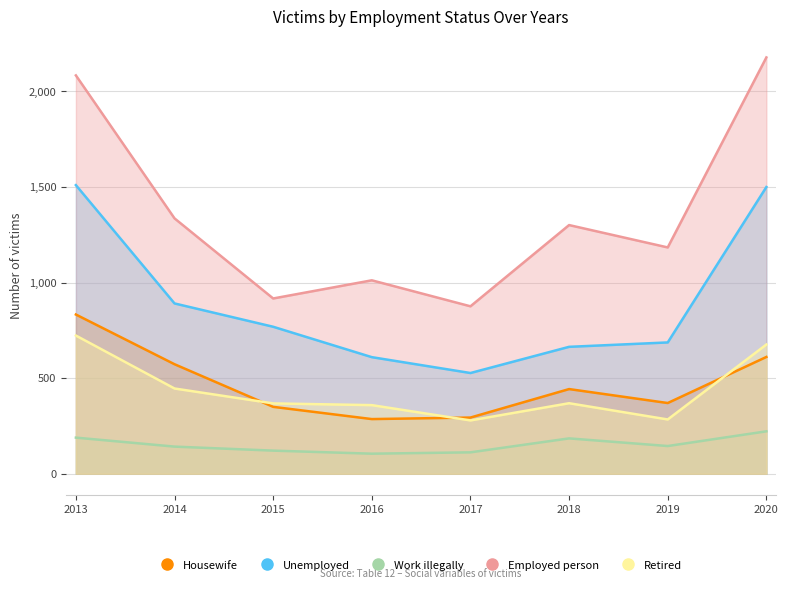

Reading right to left, extract all data points from this chart.

Housewife: 2020=611	2019=370	2018=443	2017=294	2016=286	2015=350	2014=573	2013=833
Unemployed: 2020=1500	2019=687	2018=664	2017=527	2016=610	2015=769	2014=891	2013=1510
Work illegally: 2020=222	2019=145	2018=185	2017=112	2016=105	2015=121	2014=142	2013=189
Employed person: 2020=2178	2019=1184	2018=1301	2017=876	2016=1012	2015=917	2014=1336	2013=2084
Retired: 2020=676	2019=284	2018=369	2017=279	2016=359	2015=368	2014=446	2013=723